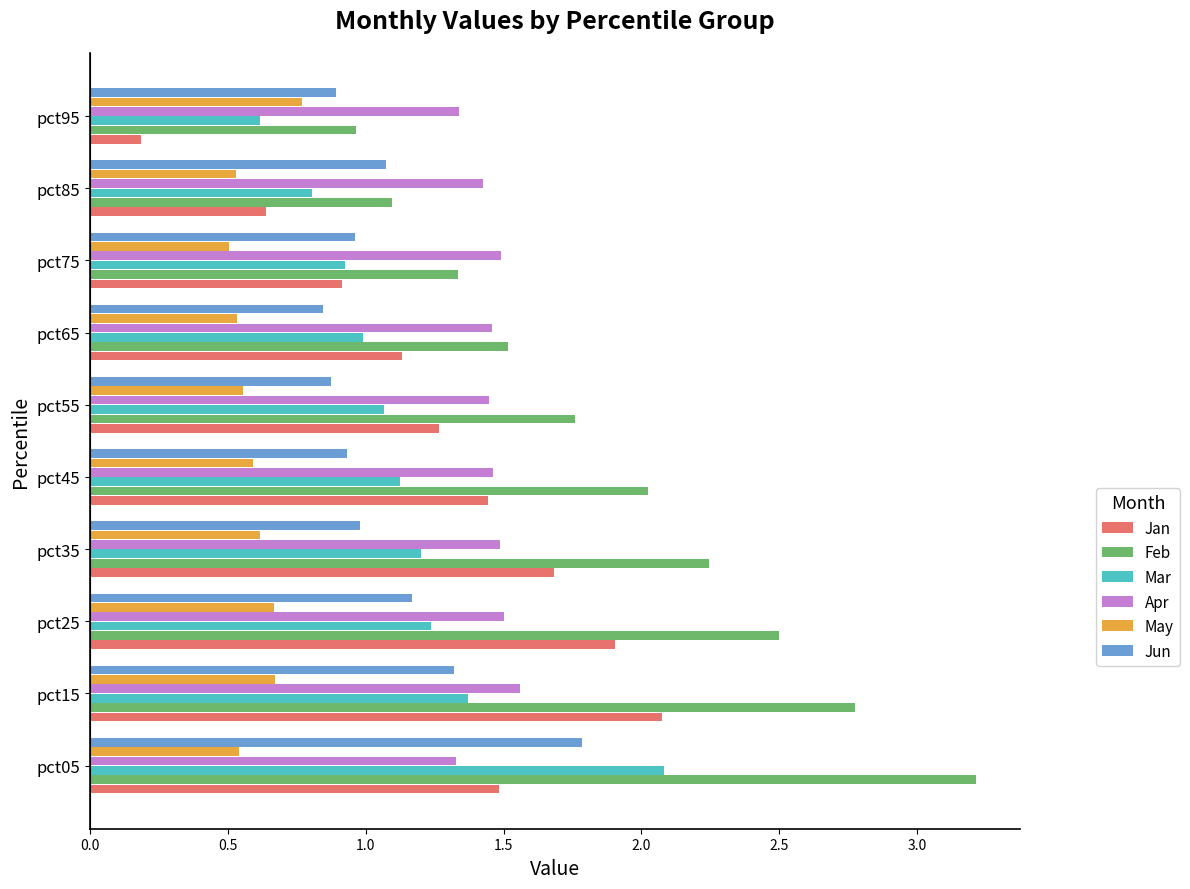

What is the sum of all Jan values?

12.7